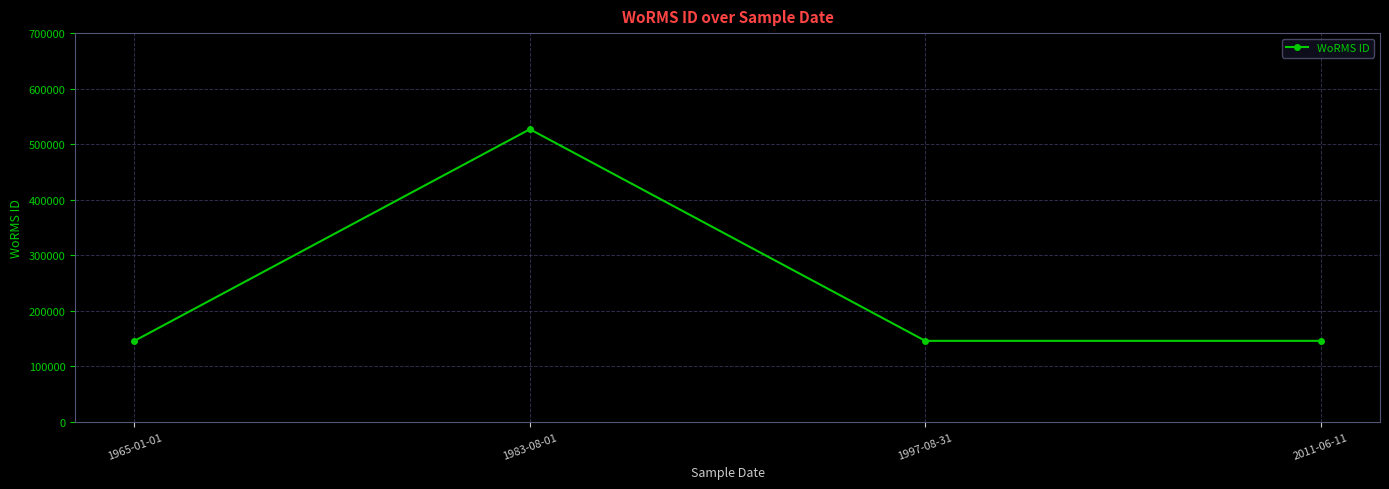

What is the value of the 1st point from the left?

145790